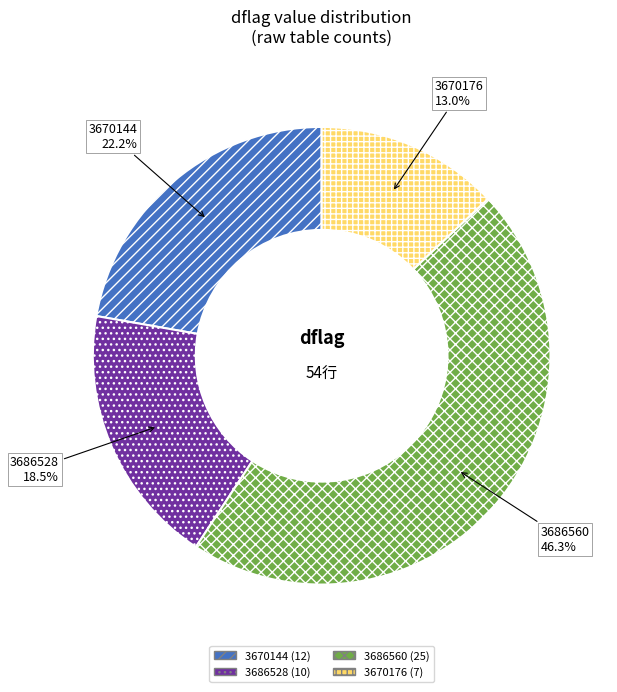

Which category has the smallest portion of the pie?

3670176